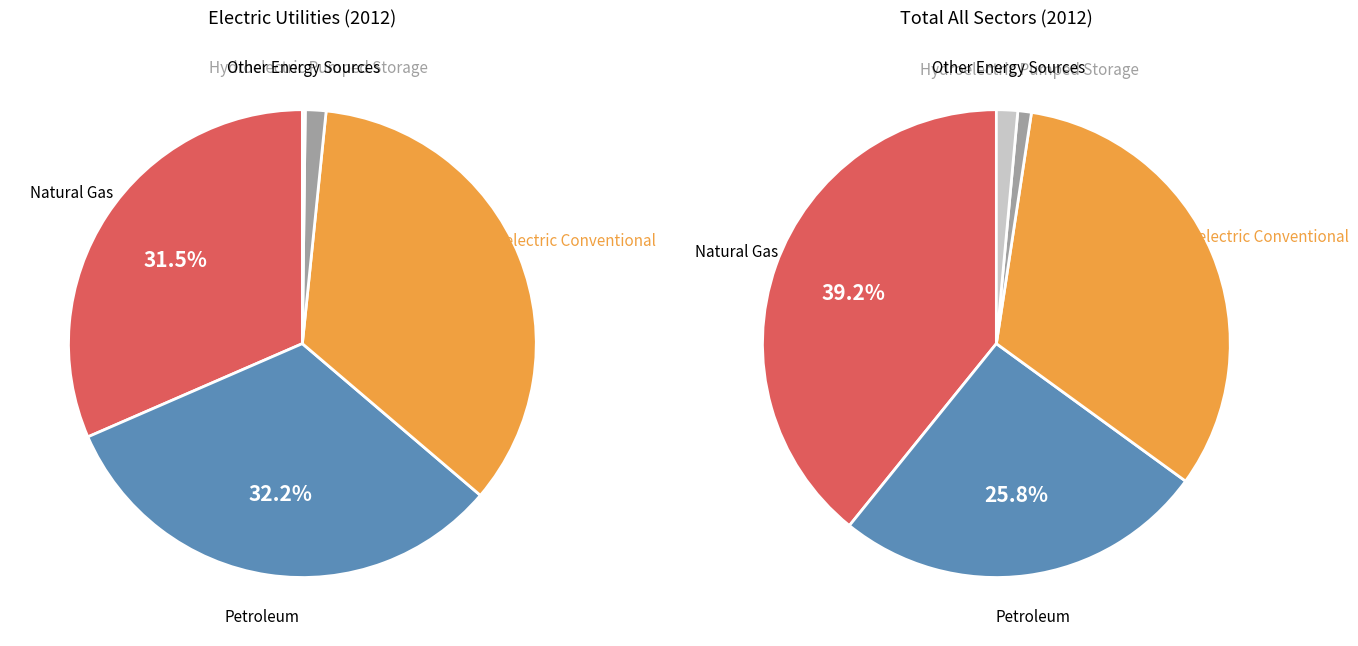

Which series changed the most between Petroleum and Hydroelectric Conventional?

Total (All Sectors)